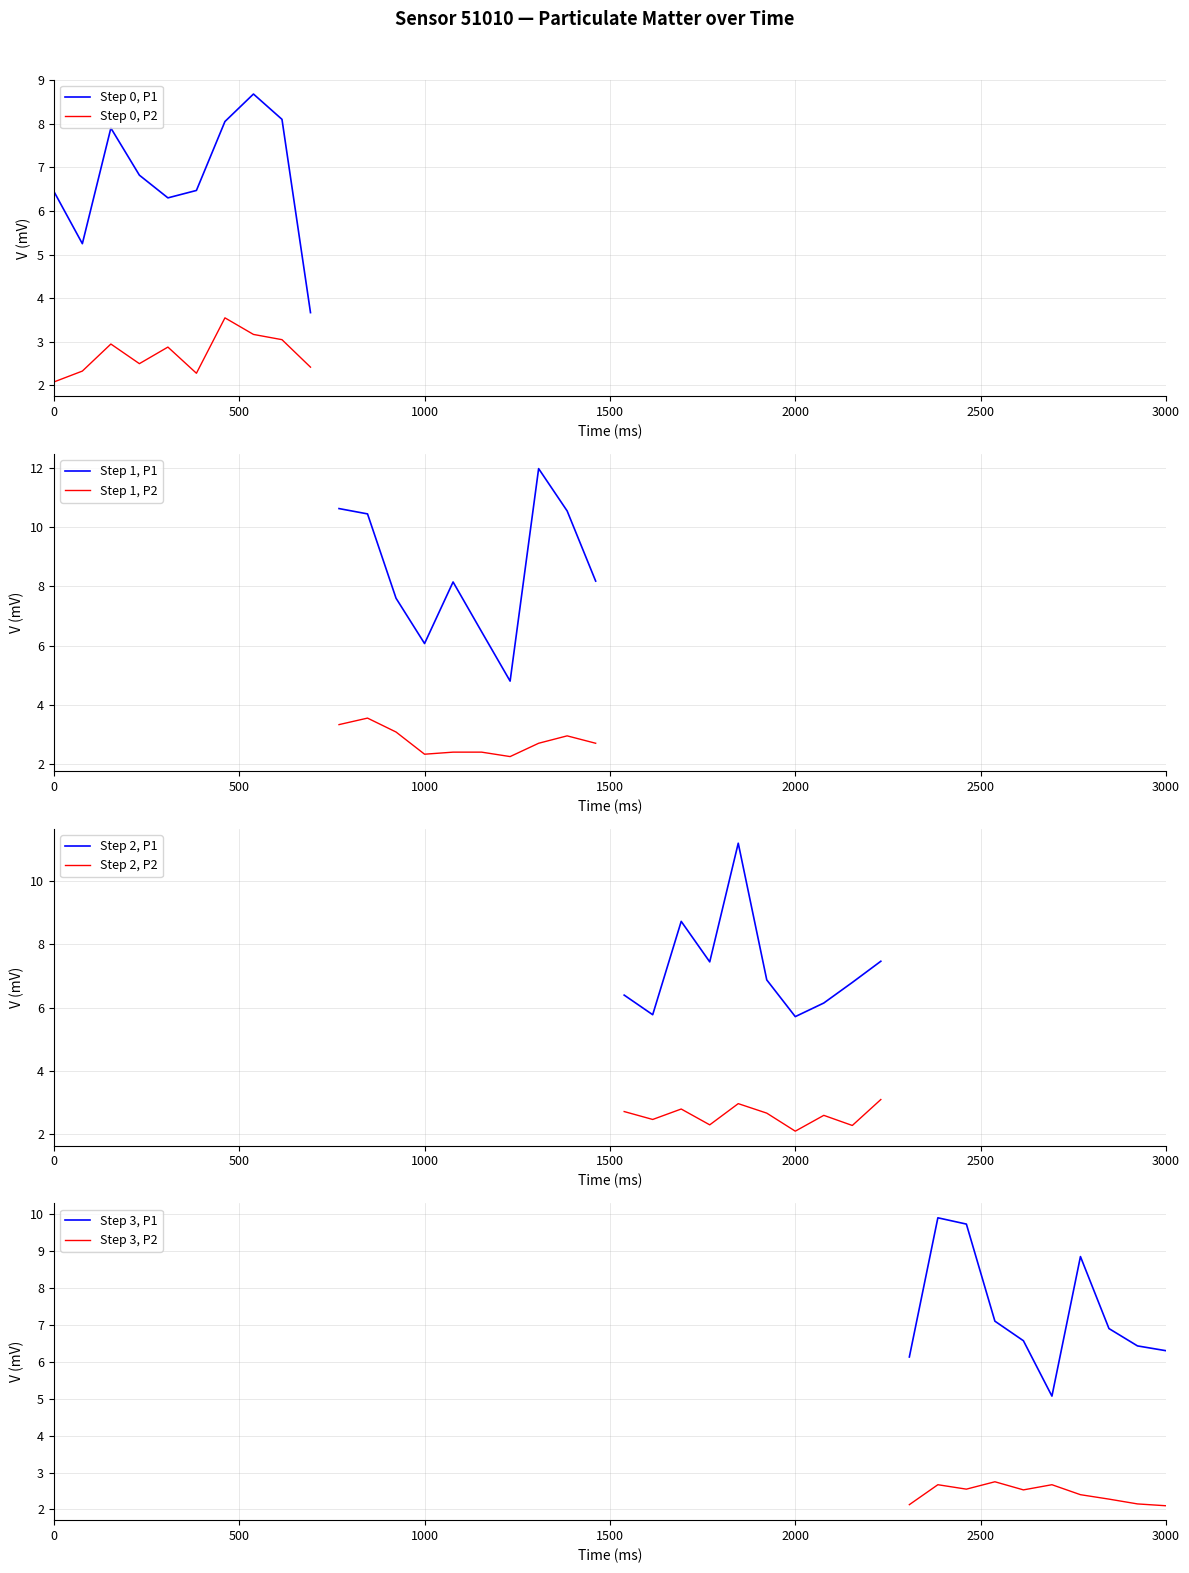

True or false: P2 and P1 cross at least once.

False